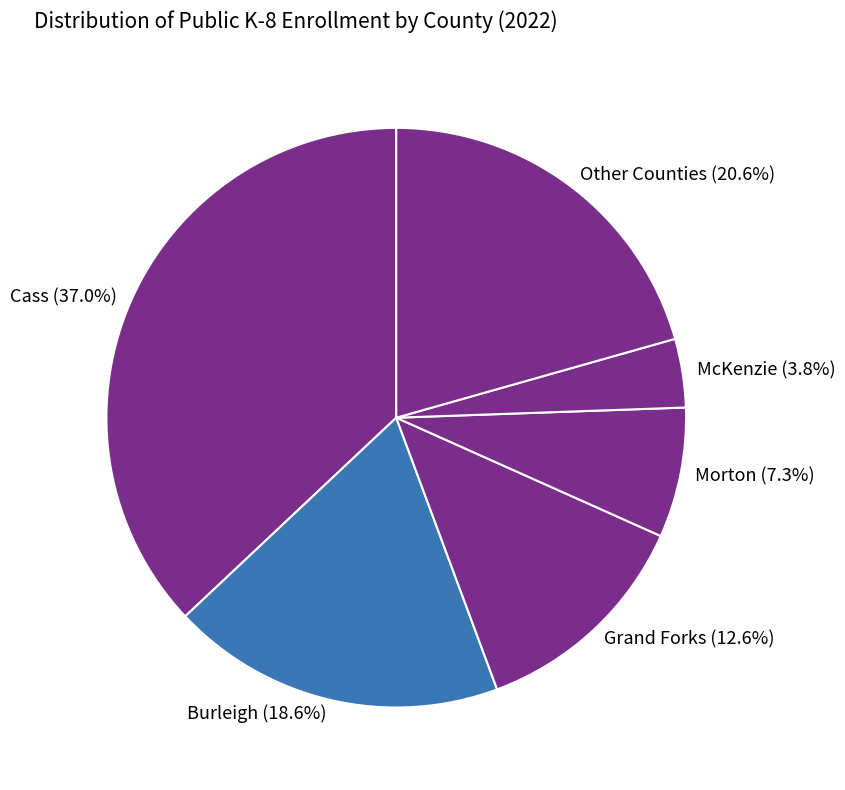

Between Cass and Grand Forks, which is larger?

Cass